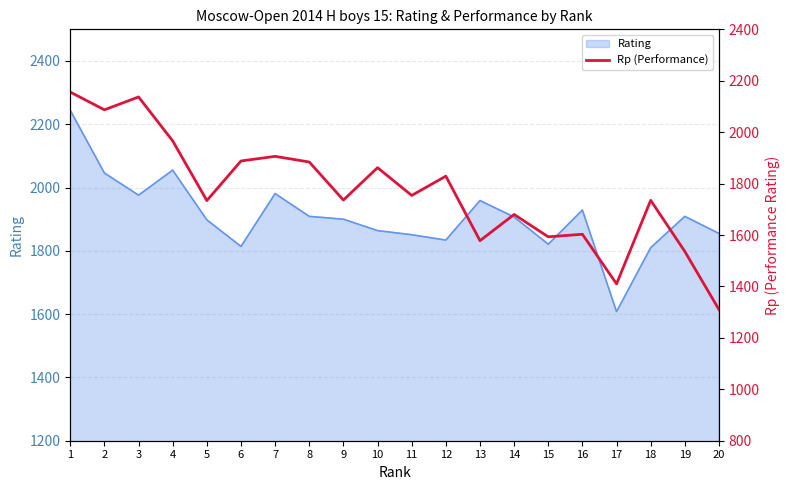

What is the value of the 16th point from the left?

1603